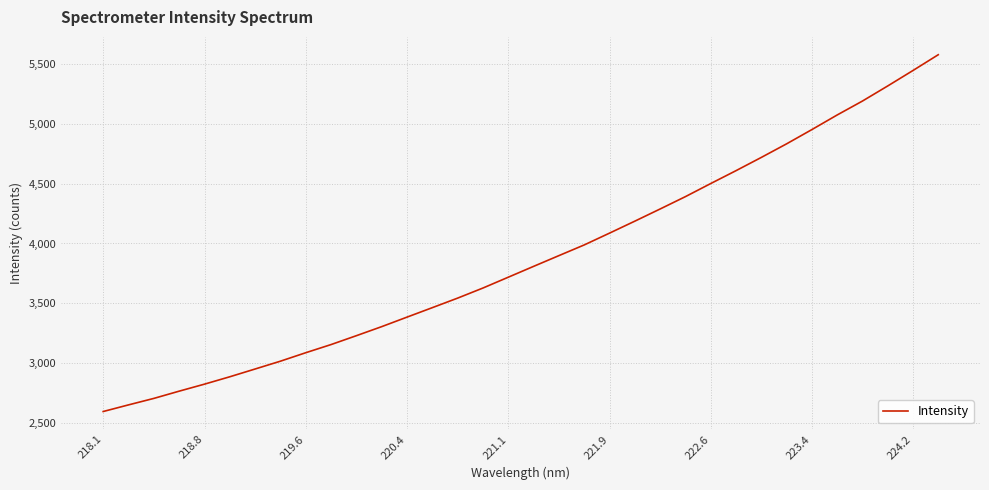

What is the smallest value displayed?

2595.7